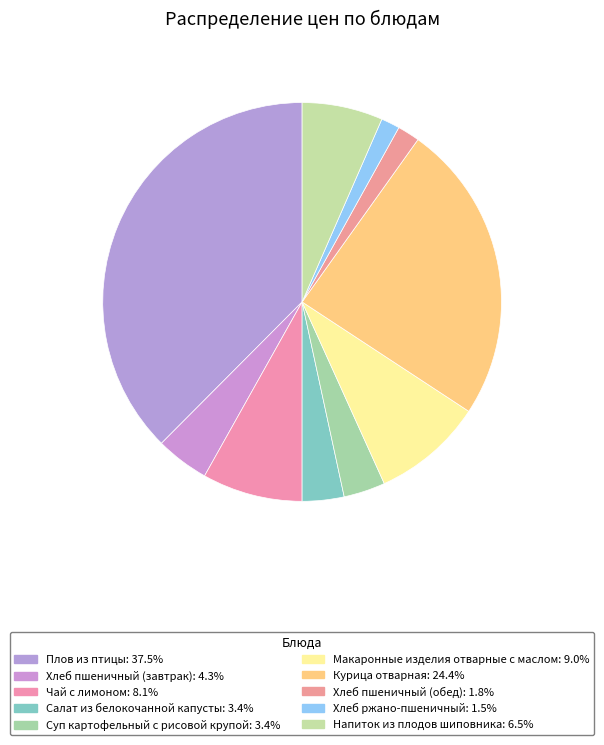

How many segments does this pie chart have?

10